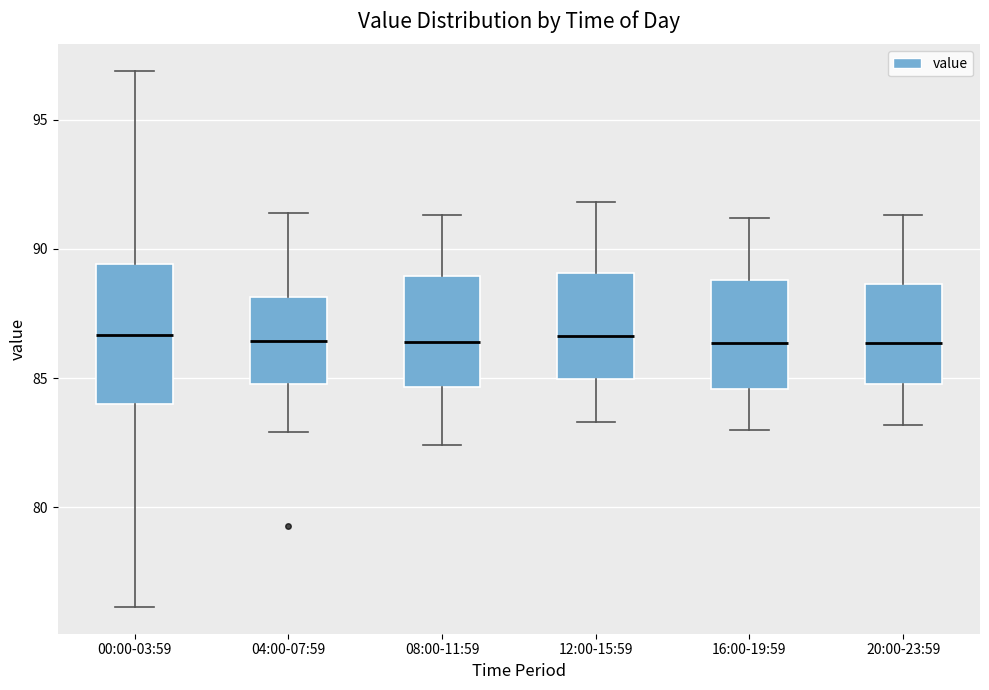

Reading left to right, read every box against the y-axis: the position of its median line, the range the box covers, and the ends of its whiskers. The values are not printed on the chart, so give them approximately, as read against the axis.

00:00-03:59: median 86.5, box 84.0 to 89.5, whiskers 76.0 to 97.0
04:00-07:59: median 86.5, box 85.0 to 88.0, whiskers 83.0 to 91.5
08:00-11:59: median 86.5, box 84.5 to 89.0, whiskers 82.5 to 91.5
12:00-15:59: median 86.5, box 85.0 to 89.0, whiskers 83.5 to 92.0
16:00-19:59: median 86.5, box 84.5 to 89.0, whiskers 83.0 to 91.0
20:00-23:59: median 86.5, box 85.0 to 88.5, whiskers 83.0 to 91.5